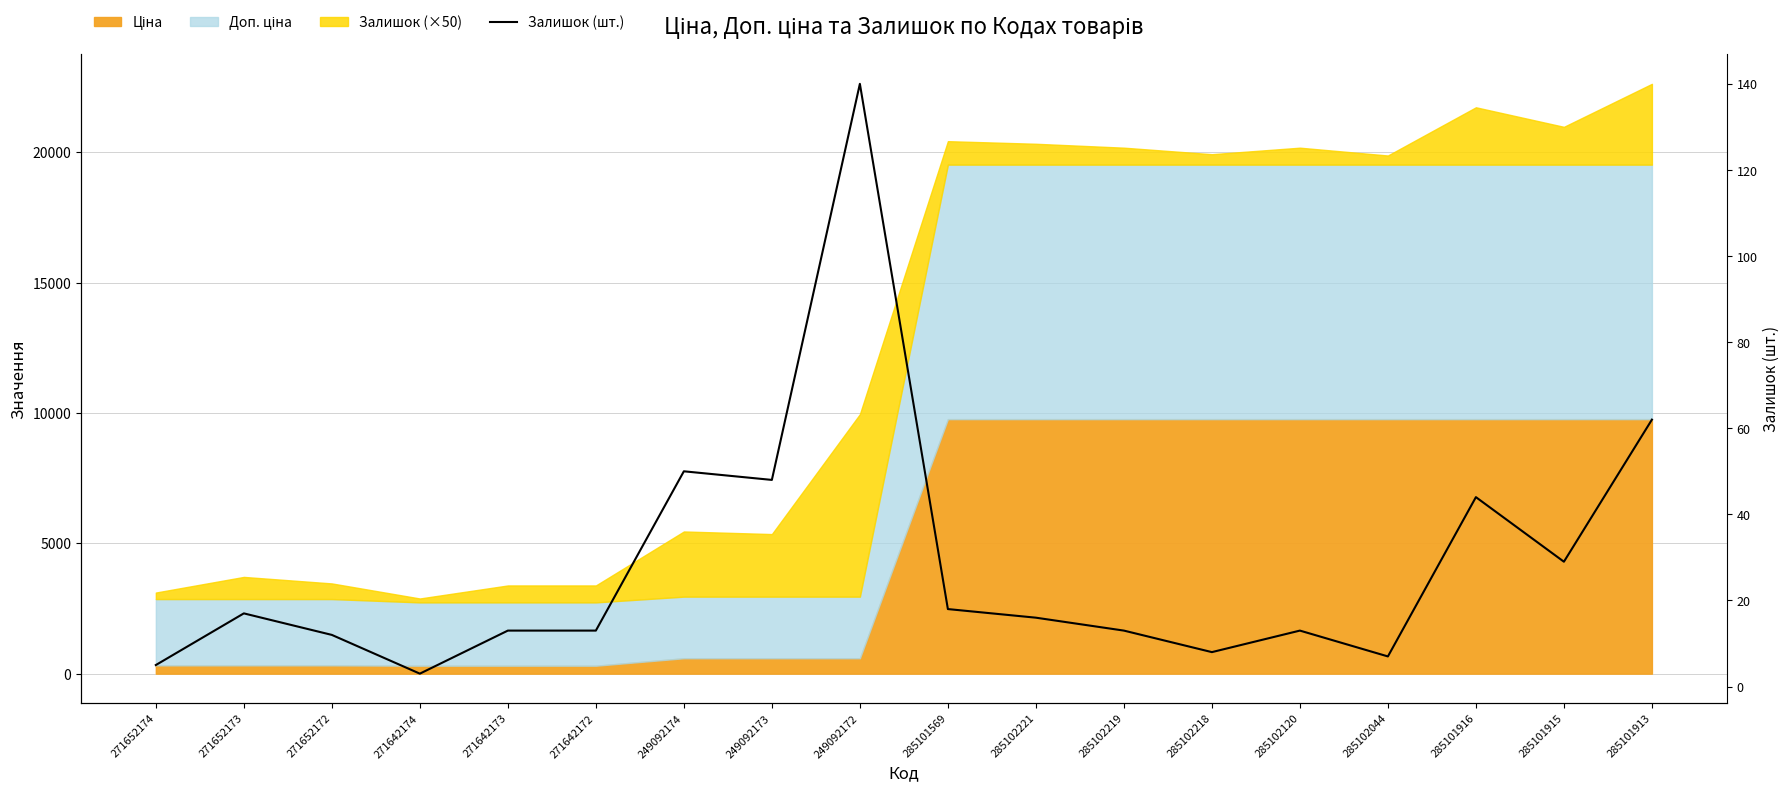

The chart shows a value of 9 at 271642172. True or false?

False